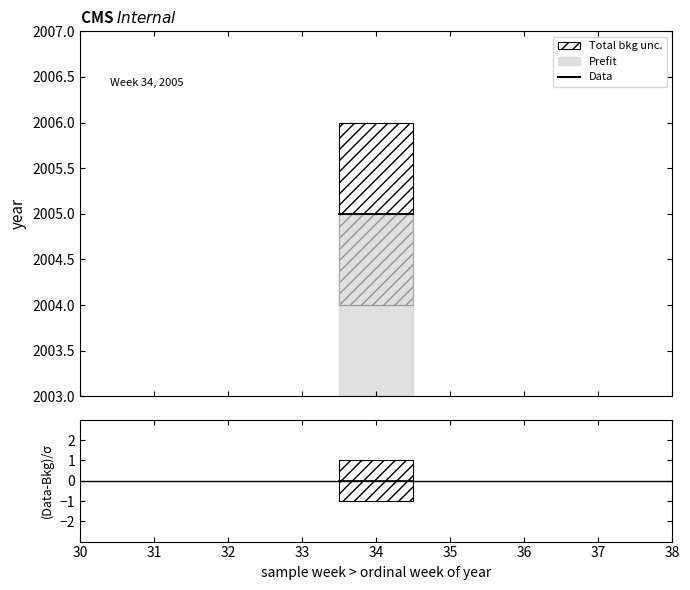

True or false: Data has more than 2 interior local peaks.

False